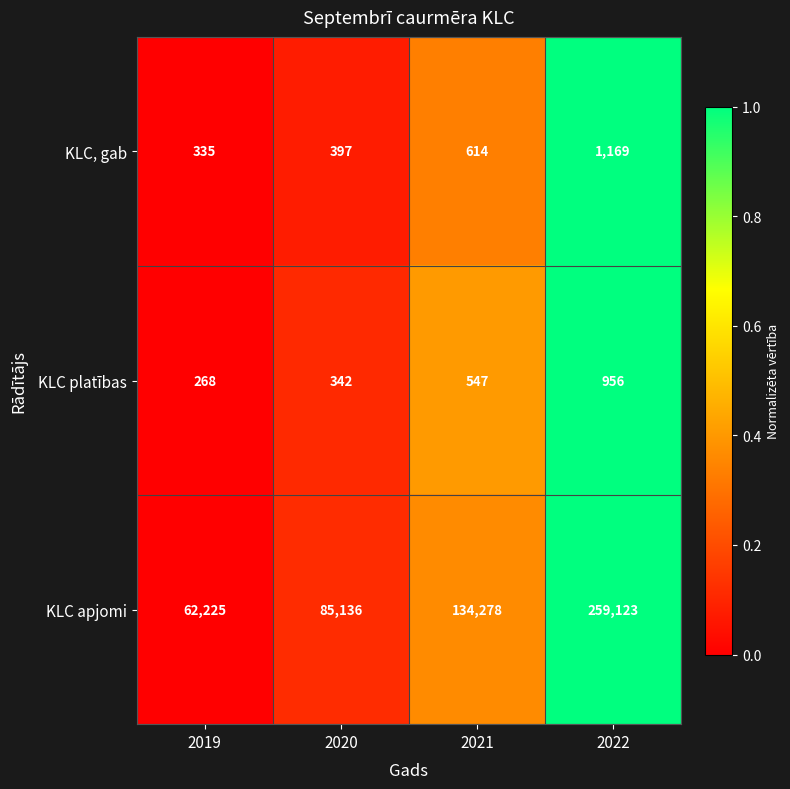

Rank the series at 2019 from lowest to highest value.

KLC platības, KLC, gab, KLC apjomi